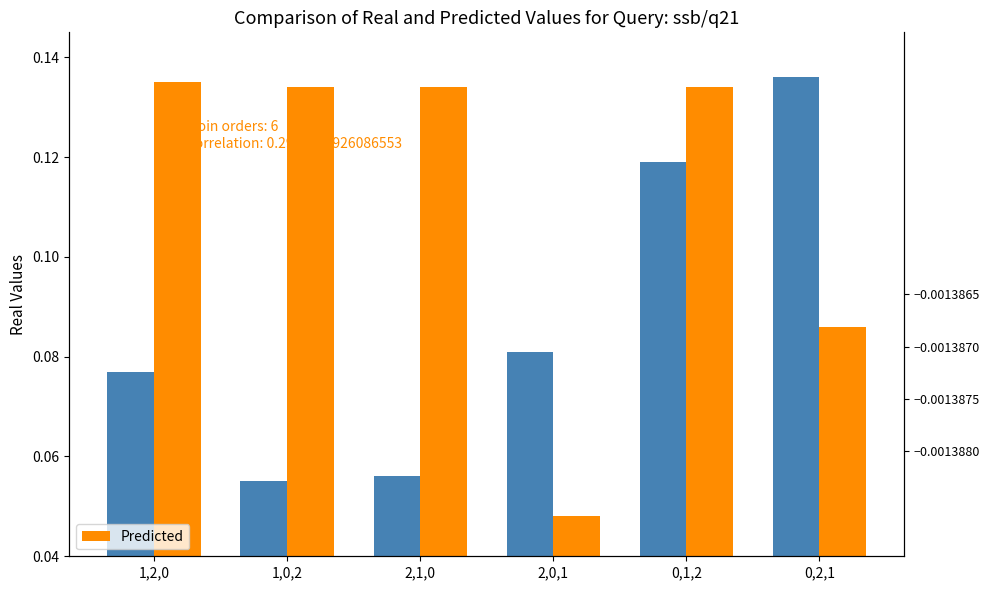

What is the label of the 1st bar from the left?

1,2,0